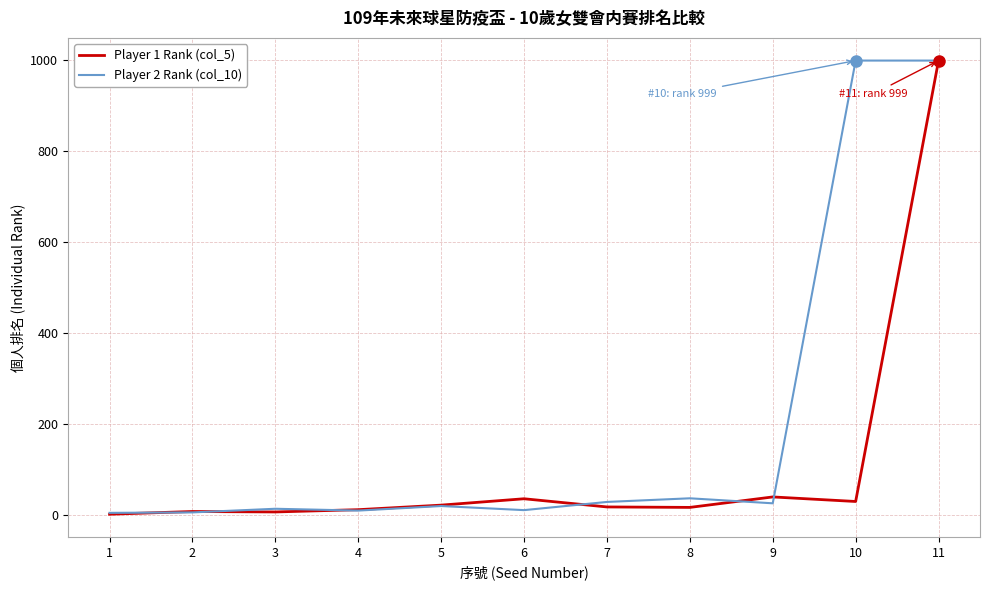

What is the sum of the Player 1 Rank (col_5) values at 6 and 3?

43